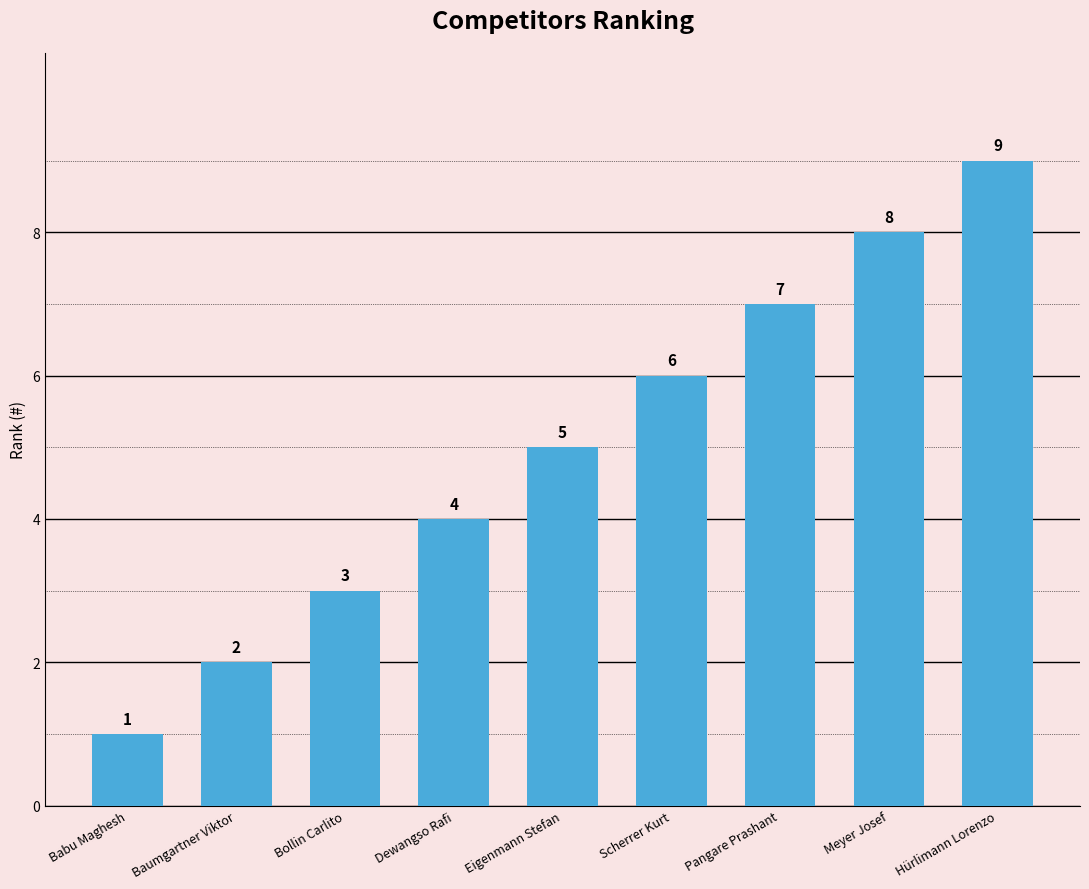

Rank the categories by value from lowest to highest.

Babu Maghesh, Baumgartner Viktor, Bollin Carlito, Dewangso Rafi, Eigenmann Stefan, Scherrer Kurt, Pangare Prashant, Meyer Josef, Hürlimann Lorenzo